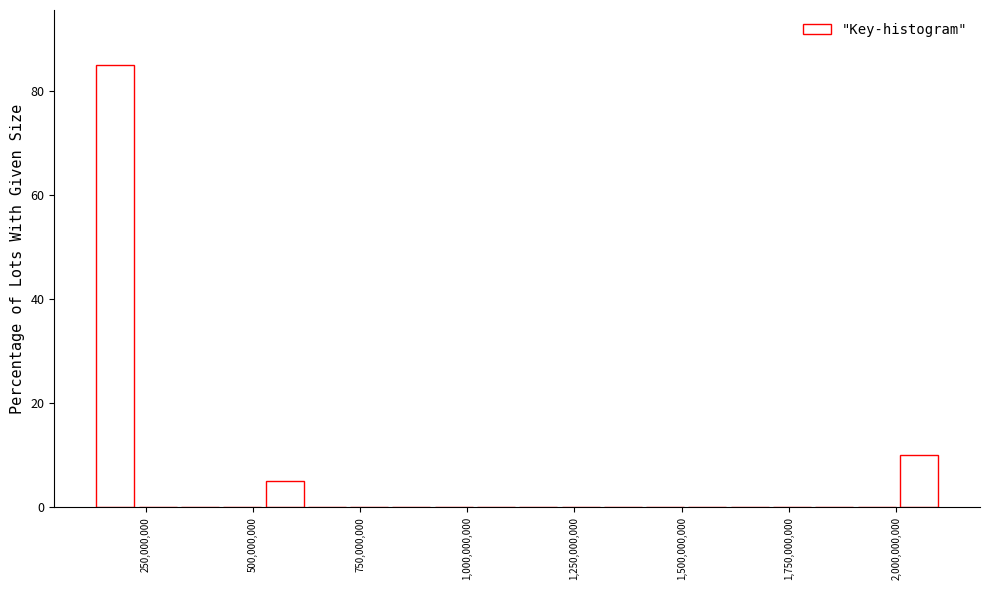

Read against the x-axis, roughly where is the centre of the tallest bar?

200000000